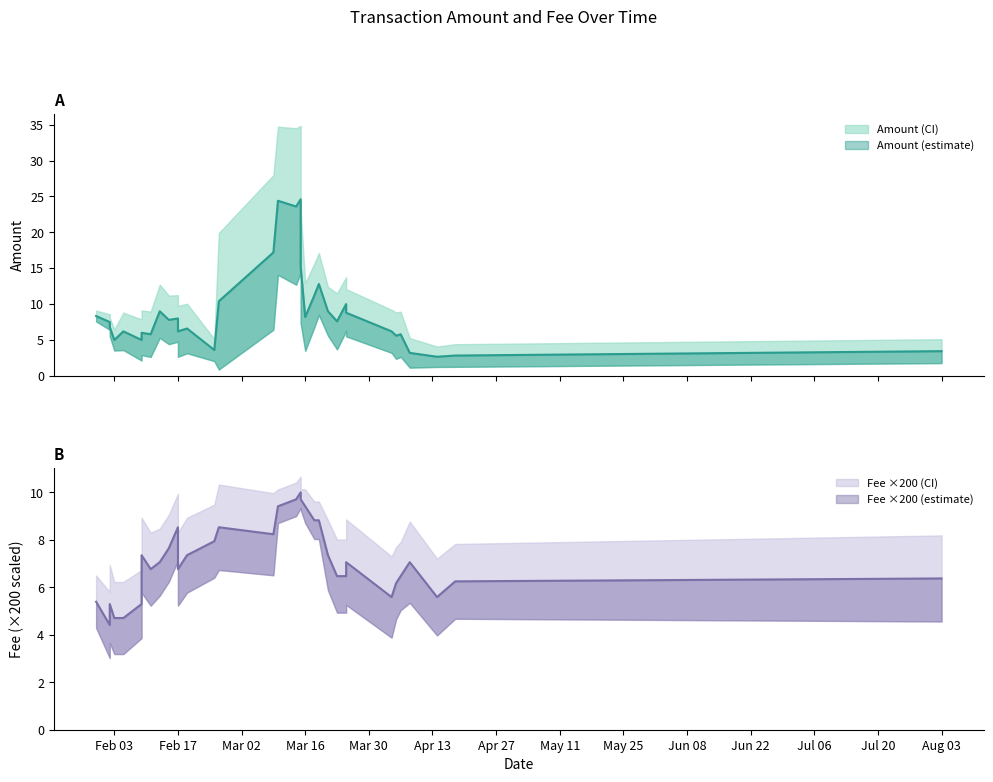

True or false: Fee has a value of 0.0 at 2020-01-30.

True